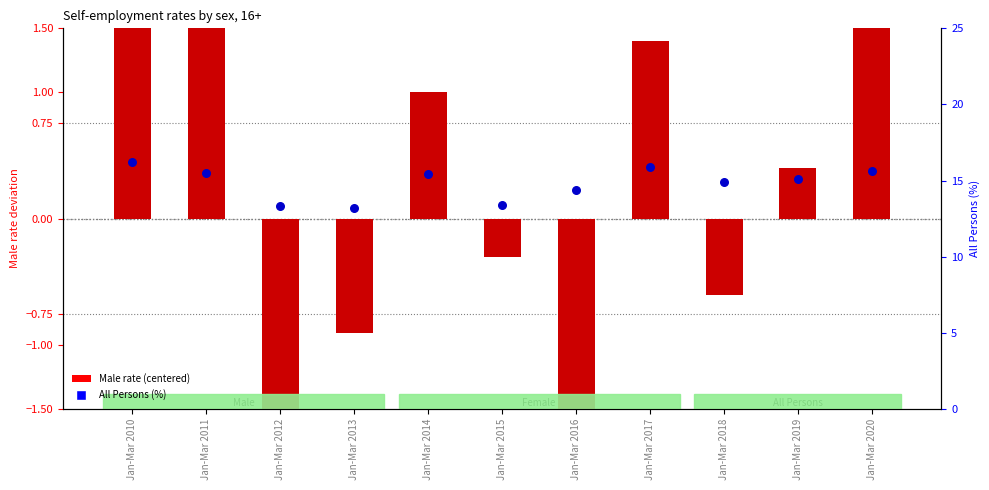

Which series reaches the minimum Y coordinate?

Male rate (centered)